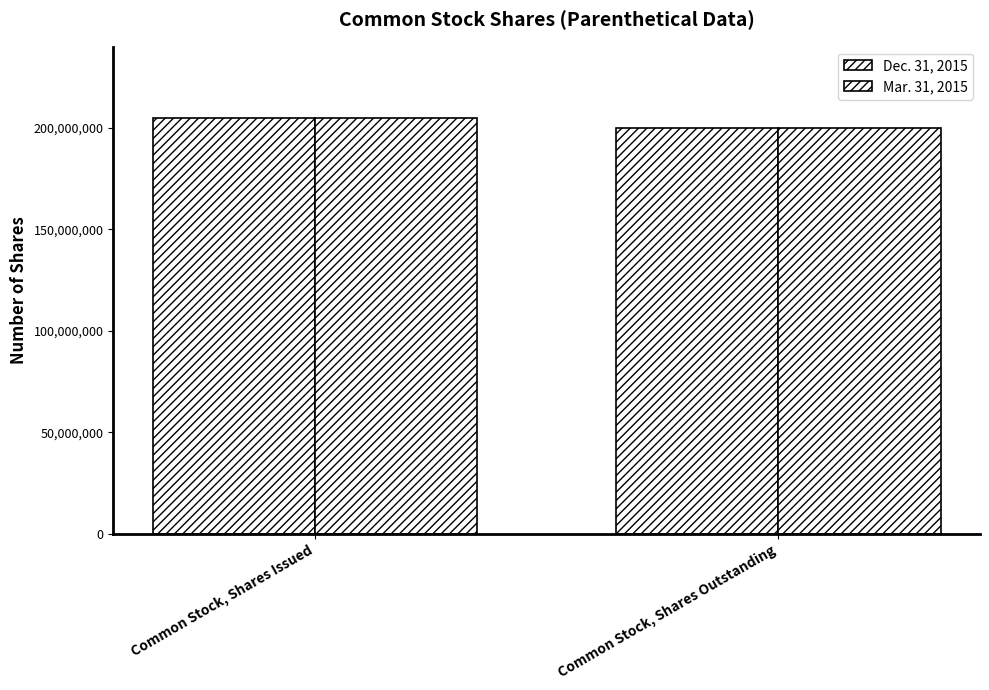

What is the total value across all series at Common Stock, Shares Issued?

410000000